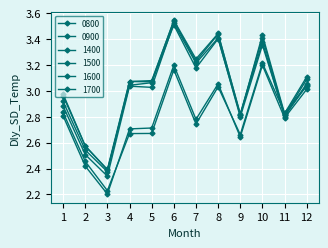

At which category does 1400 reach its first local valley?

3